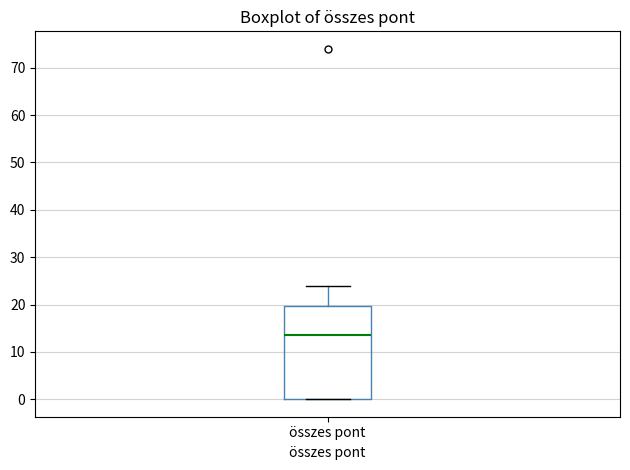

Where is the lower edge of the box for összes pont on the y-axis? The values are not printed on the chart, so give them approximately, as read against the axis.

0